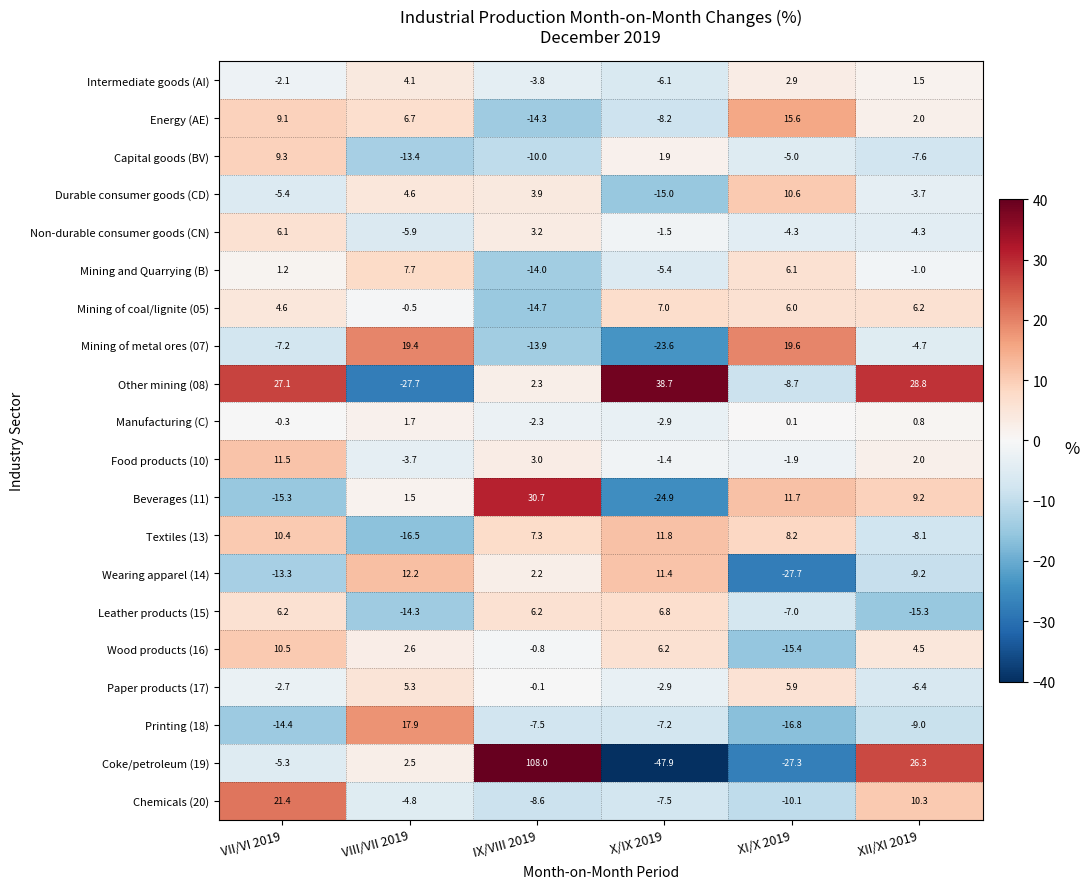

At which category is the sum across all series the highest?

IX/VIII 2019